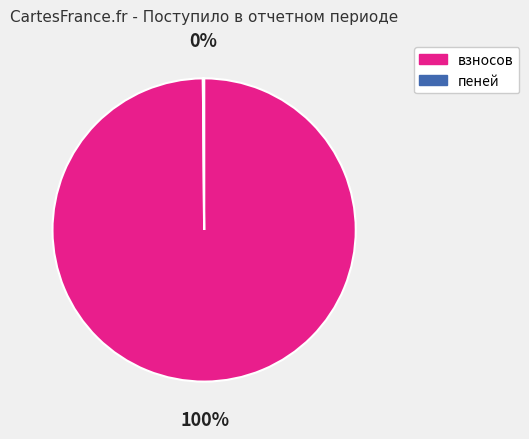

What is the largest slice in the pie chart?

взносов